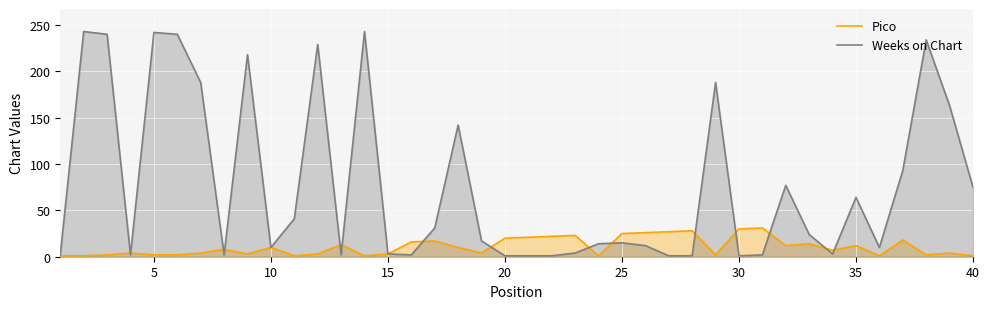

True or false: Pico and Weeks on Chart cross at least once.

True